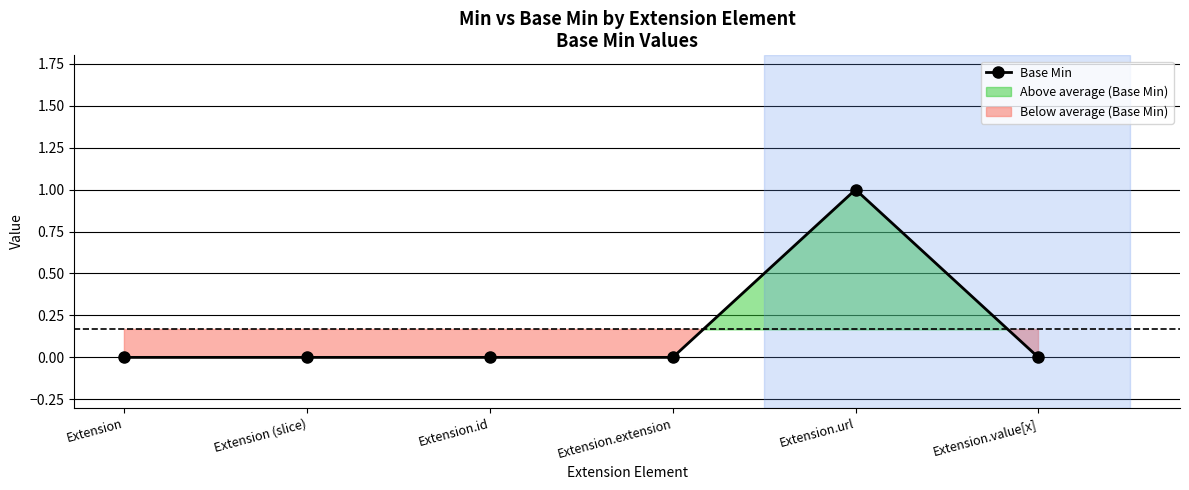

What is the sum of all values?

1